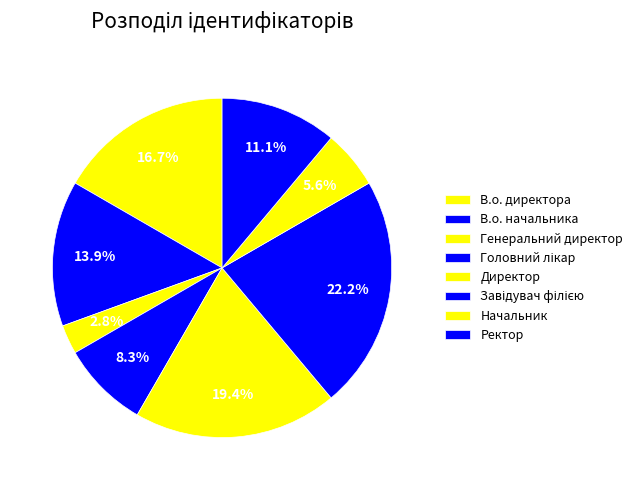

The Головний лікар slice represents 8% of the pie. True or false?

True